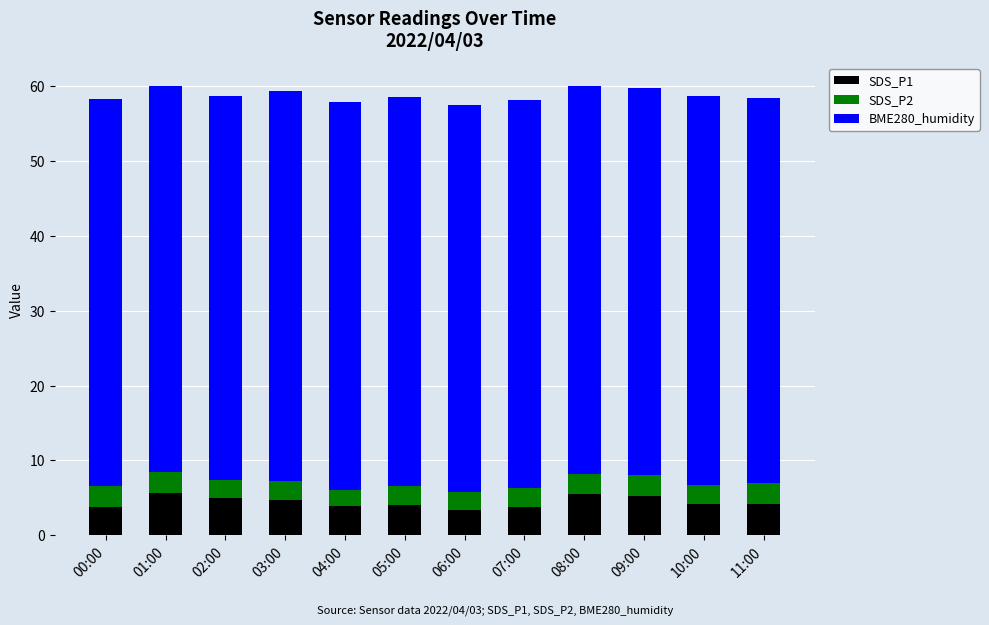

The value of SDS_P1 at 08:00 is 5.5. True or false?

True